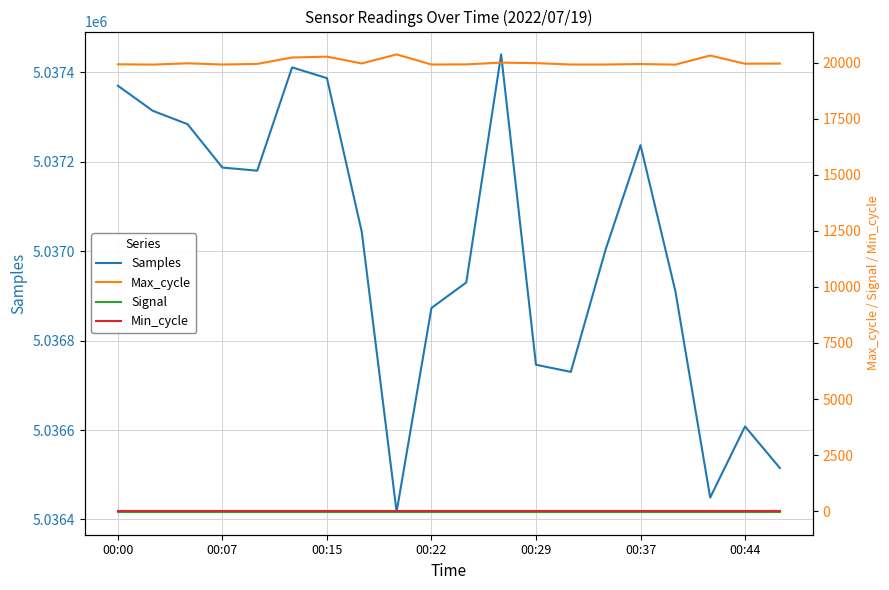

True or false: Signal and Min_cycle cross at least once.

False